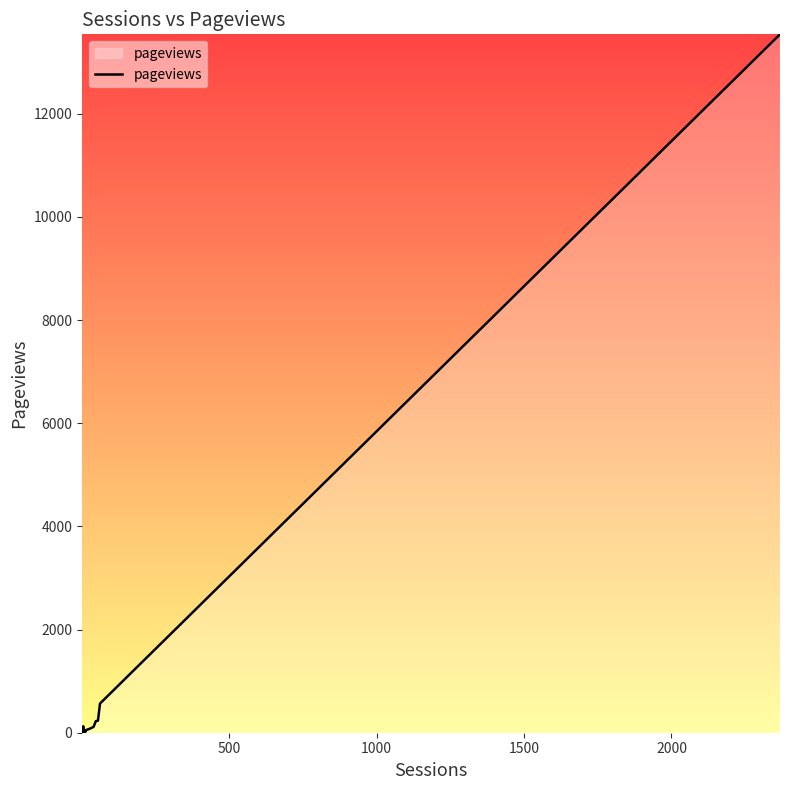

What is the average value?

383